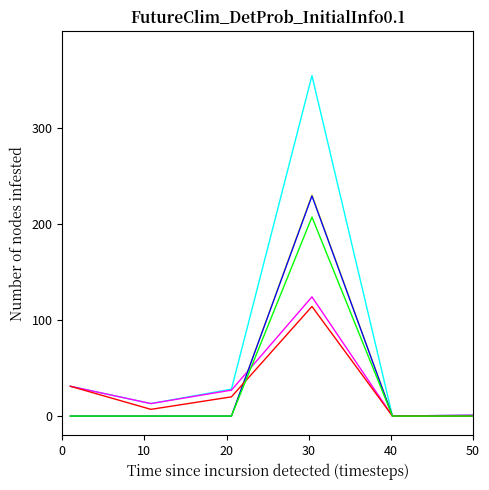

What is the greatest value displayed?

354